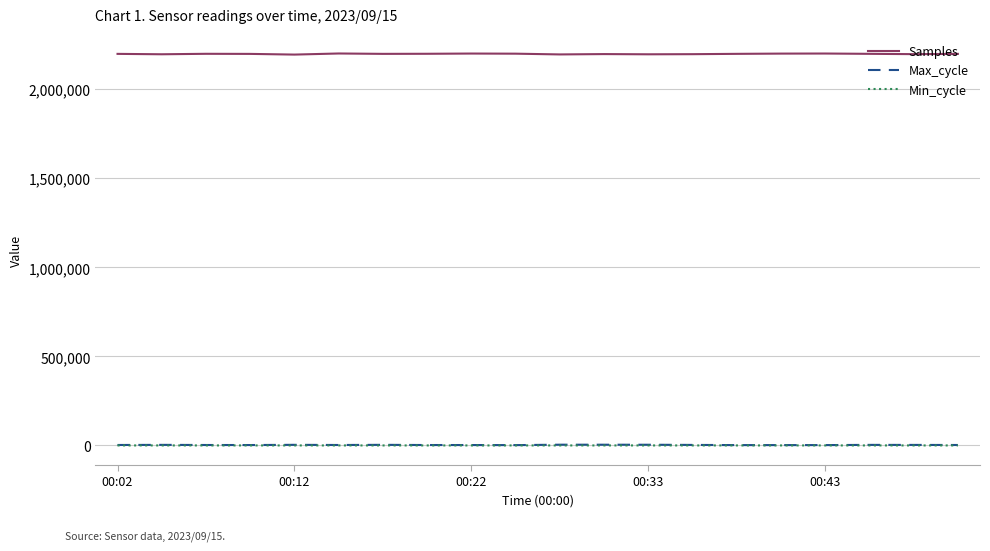

True or false: Max_cycle and Samples cross at least once.

False